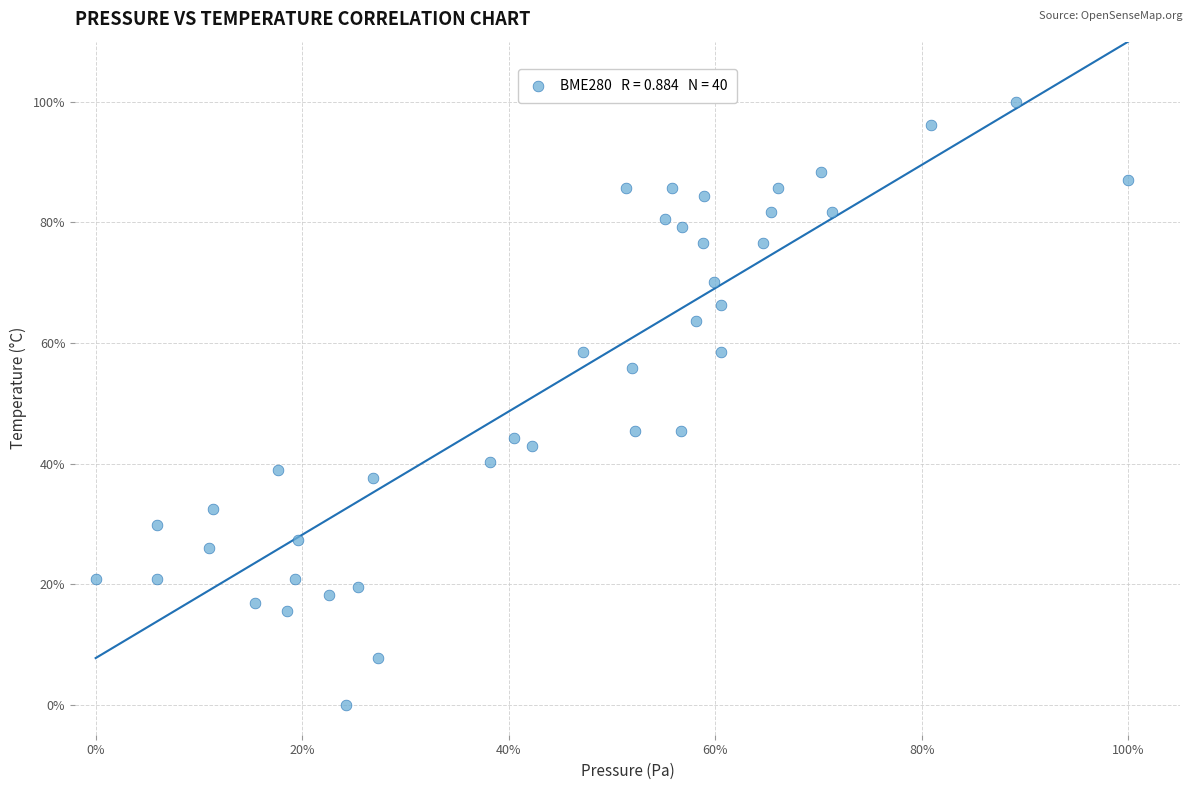

What is the range of X values (max minus min)?

100.0